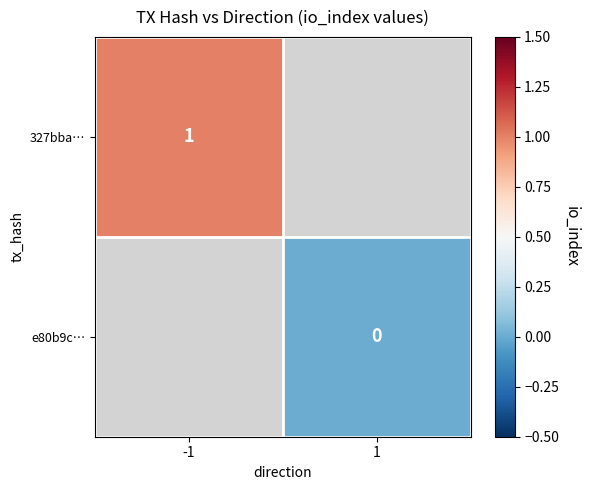

At which category does the chart reach its minimum across all series?

1